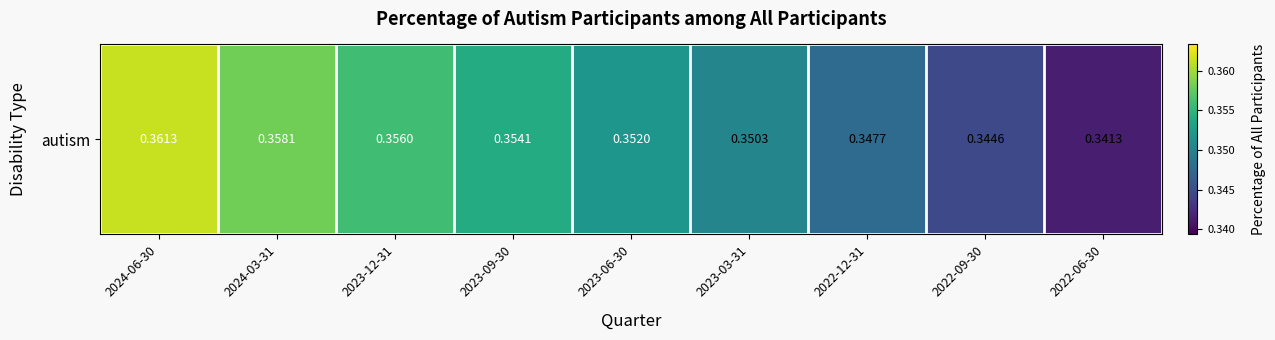

List the labels in order of value, smallest first.

2022-06-30, 2022-09-30, 2022-12-31, 2023-03-31, 2023-06-30, 2023-09-30, 2023-12-31, 2024-03-31, 2024-06-30